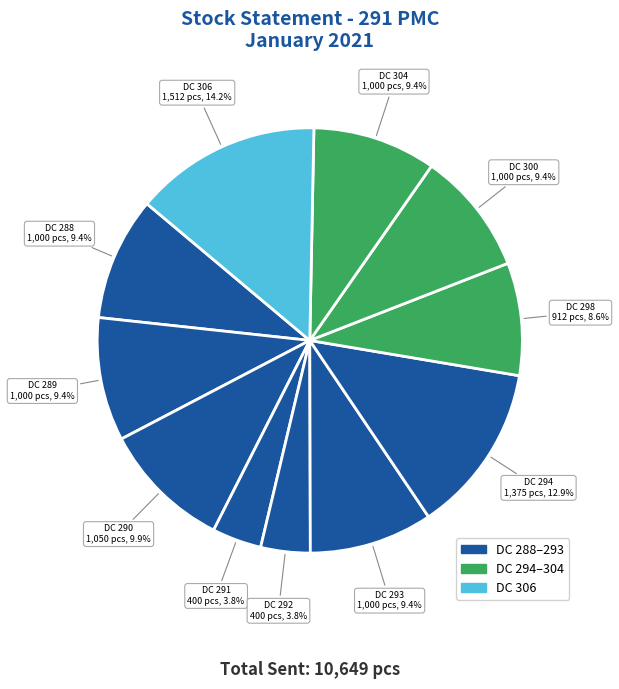

What percentage is the DC 304 slice, to the nearest percent?

9%